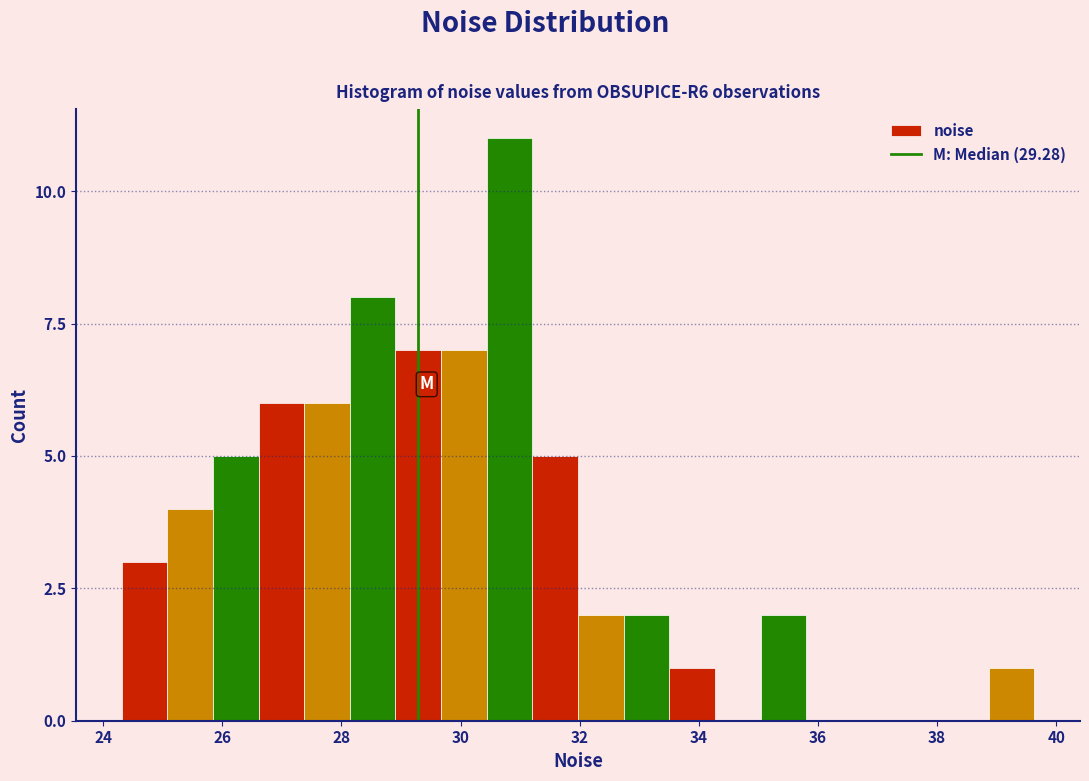

Read against the x-axis, roughly where is the centre of the tallest bar?

30.8